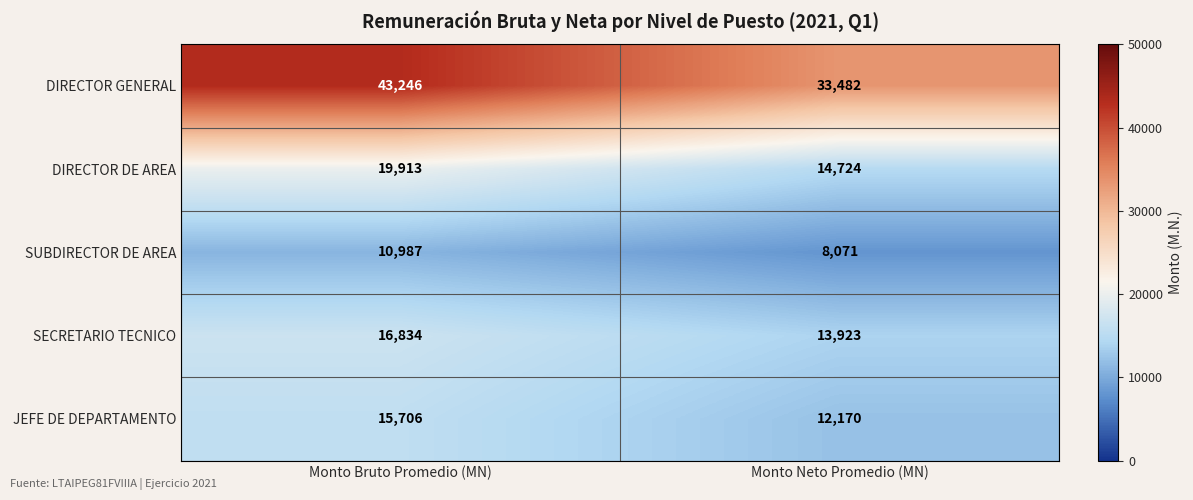

Which label corresponds to the smallest value in the chart?

Monto Neto Promedio (MN)